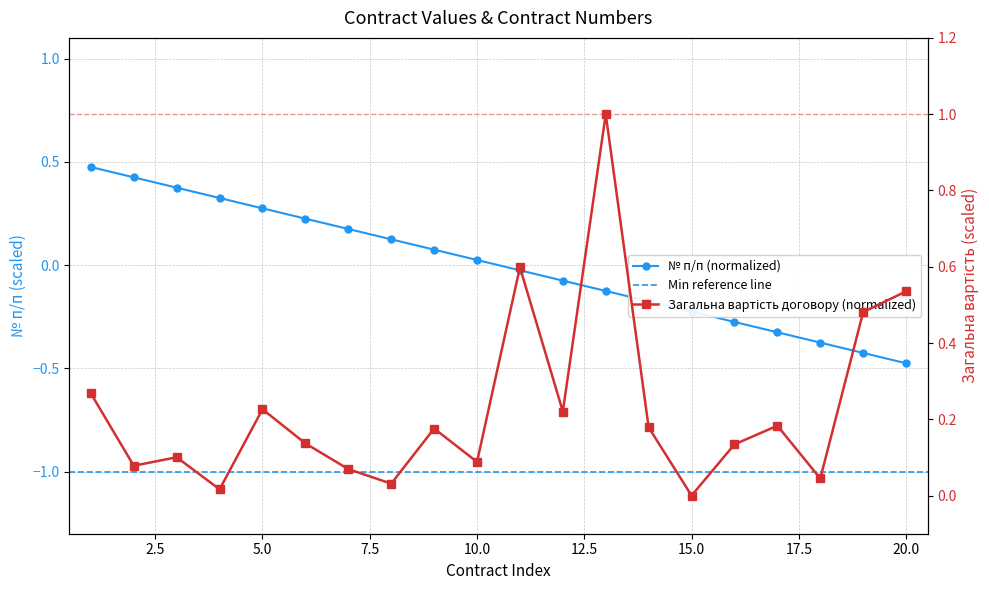

The Загальна вартість договору series shows 0.0 at 4. True or false?

True